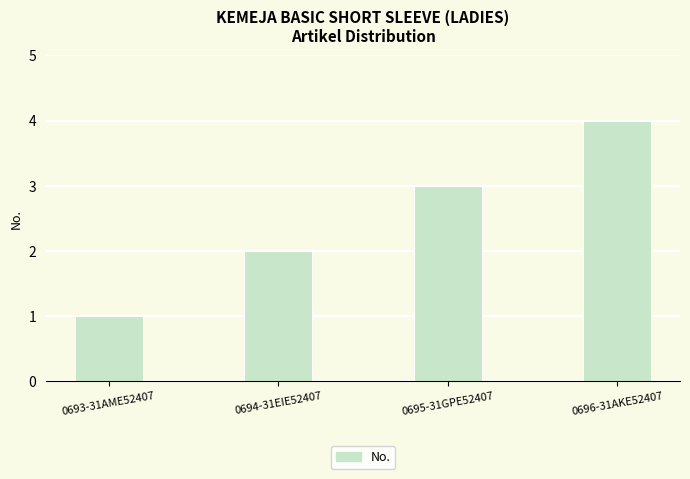

How many series are shown in this chart?

1